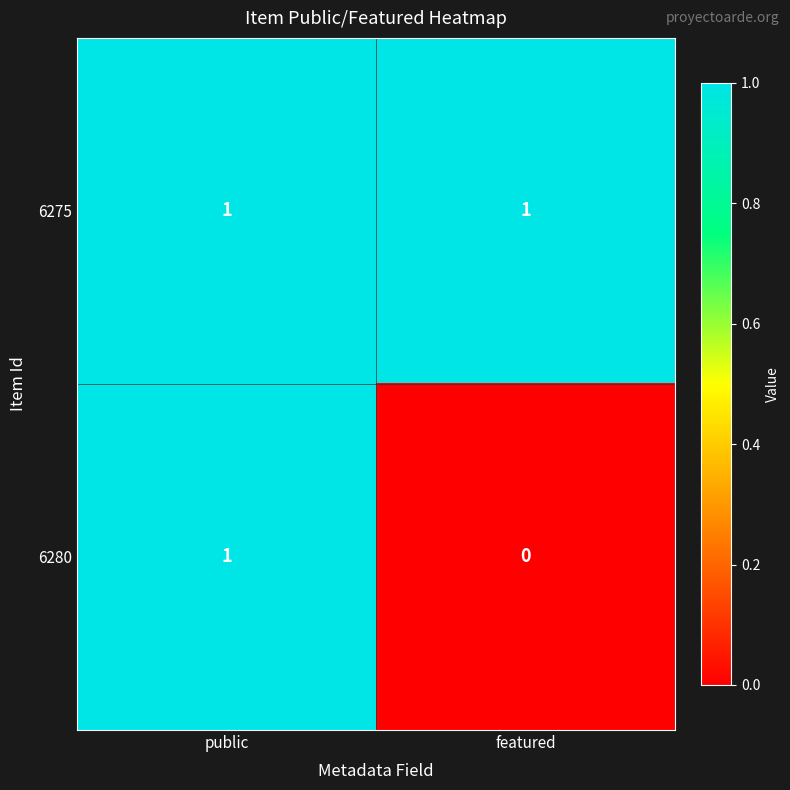

Is it true that 6280 equals 0 at featured?

True